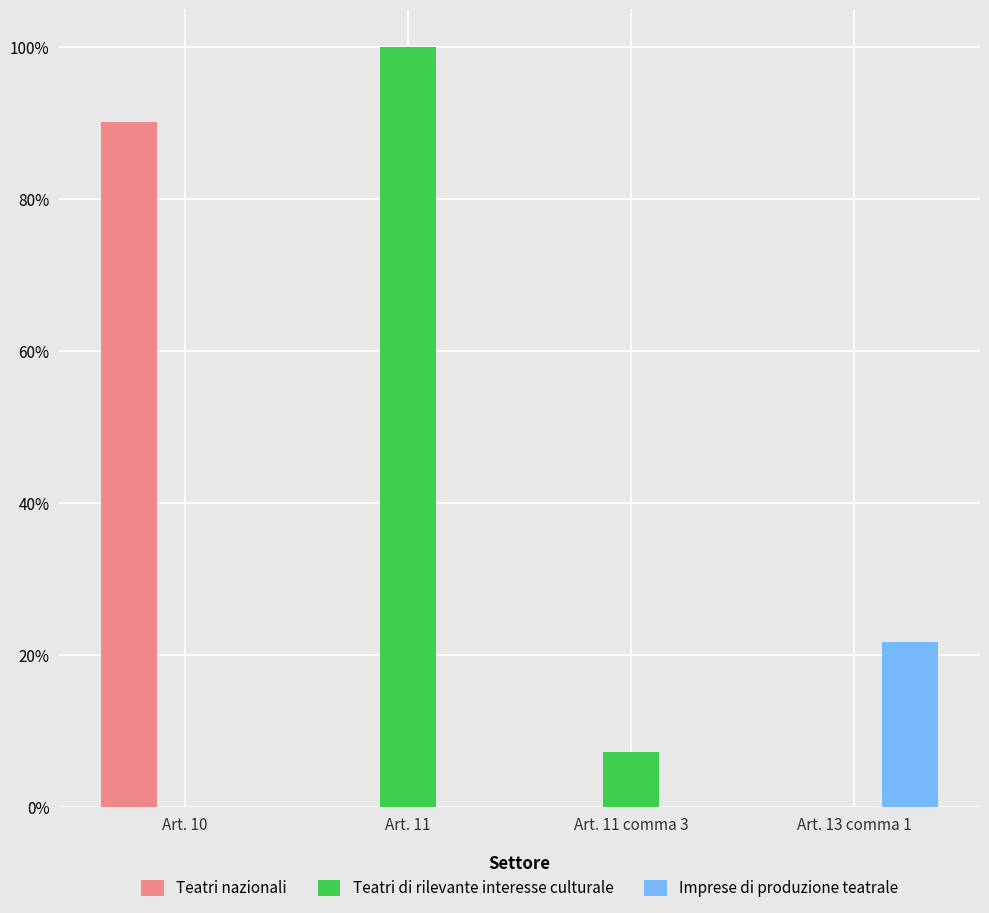

Which series has the largest total across all categories?

Teatri di rilevante interesse culturale